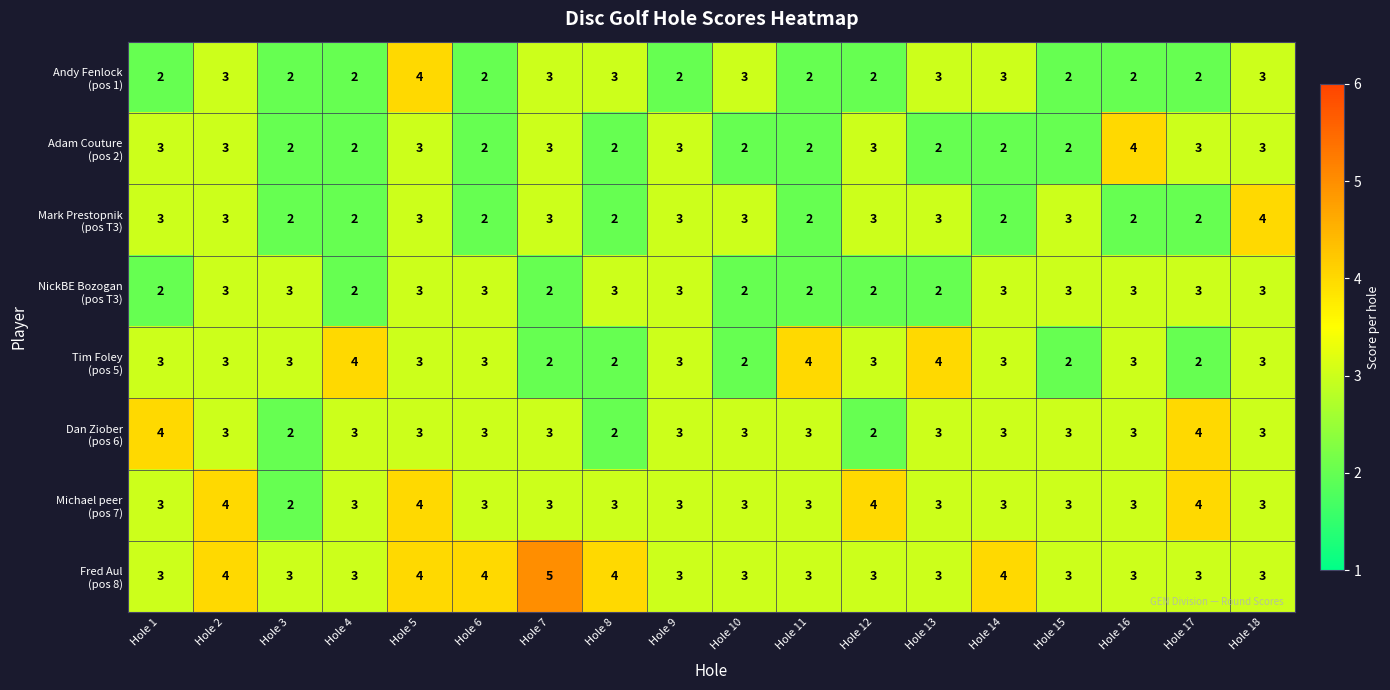

At which category is the sum across all series the highest?

Hole 5